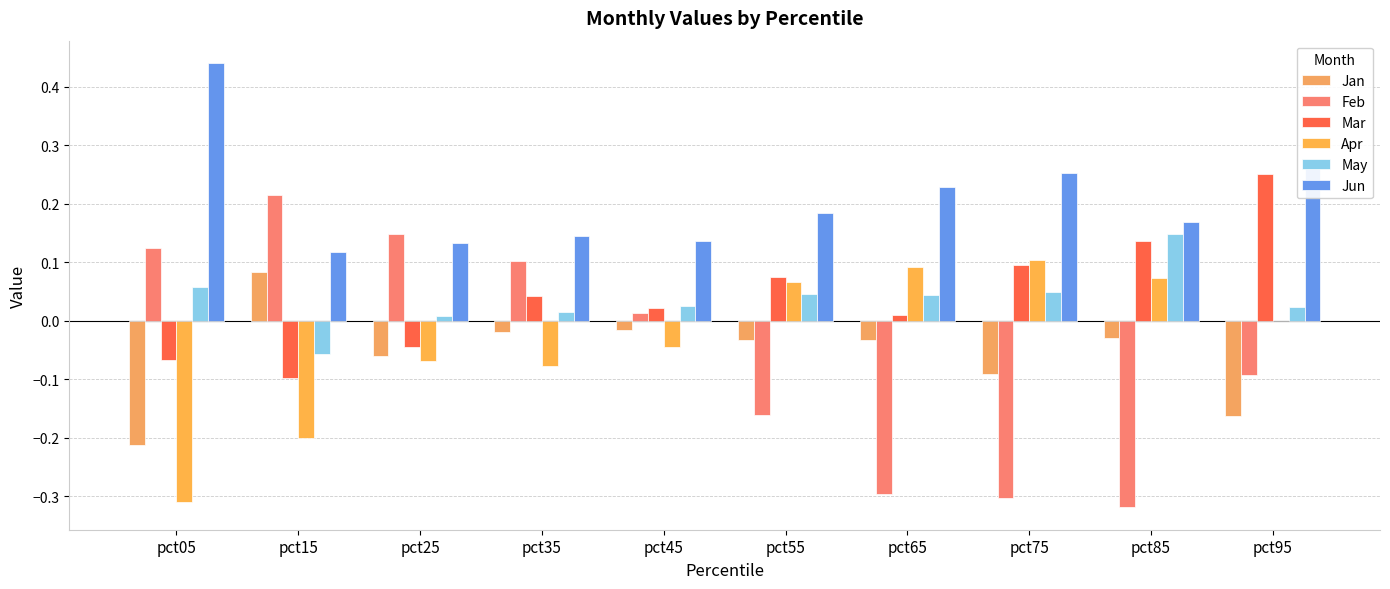

Which series has the largest total across all categories?

Jun